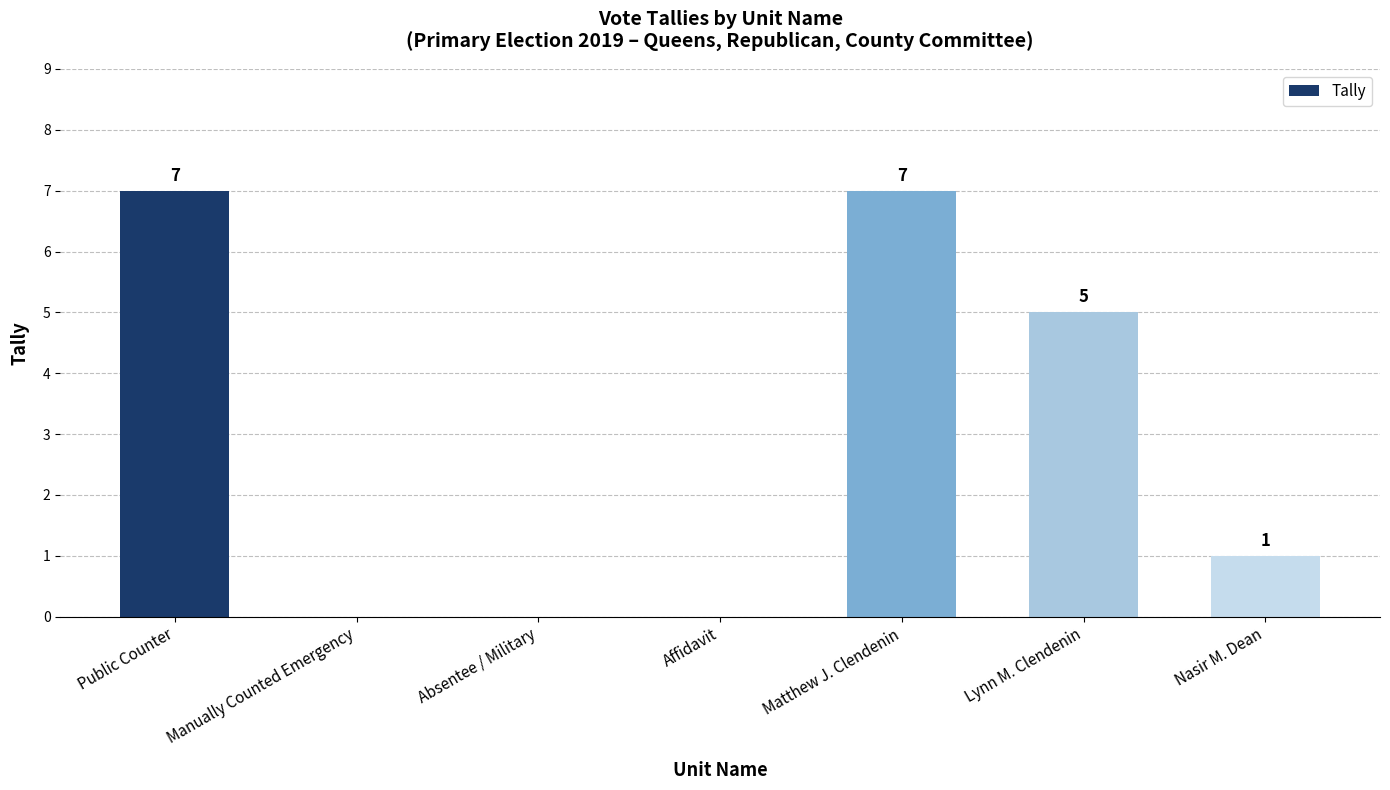

How many values are between 0 and 7?

7